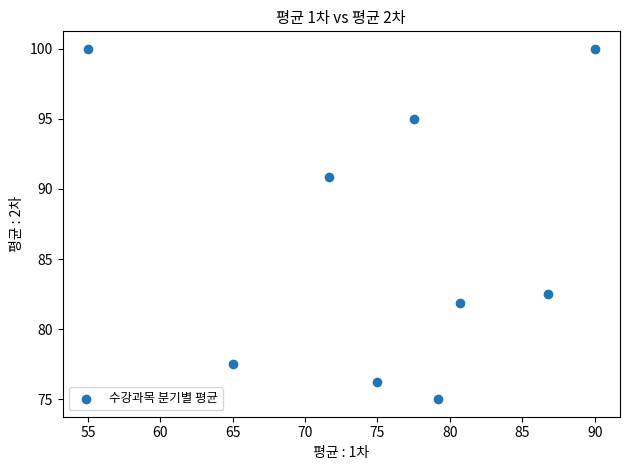

What is the range of X values (max minus min)?

35.0